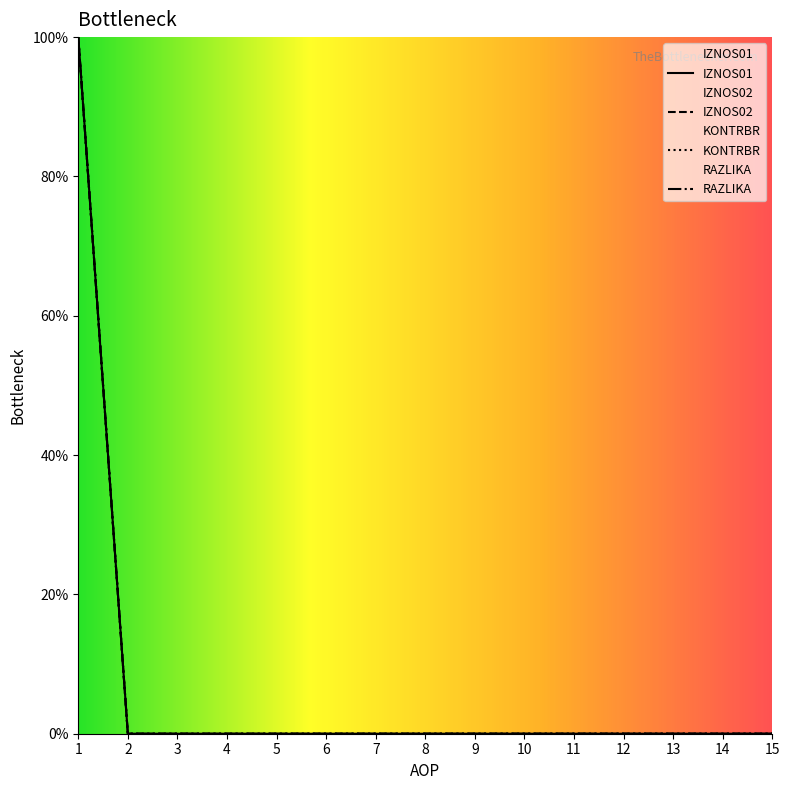

True or false: KONTRBR and RAZLIKA intersect in this chart.

False